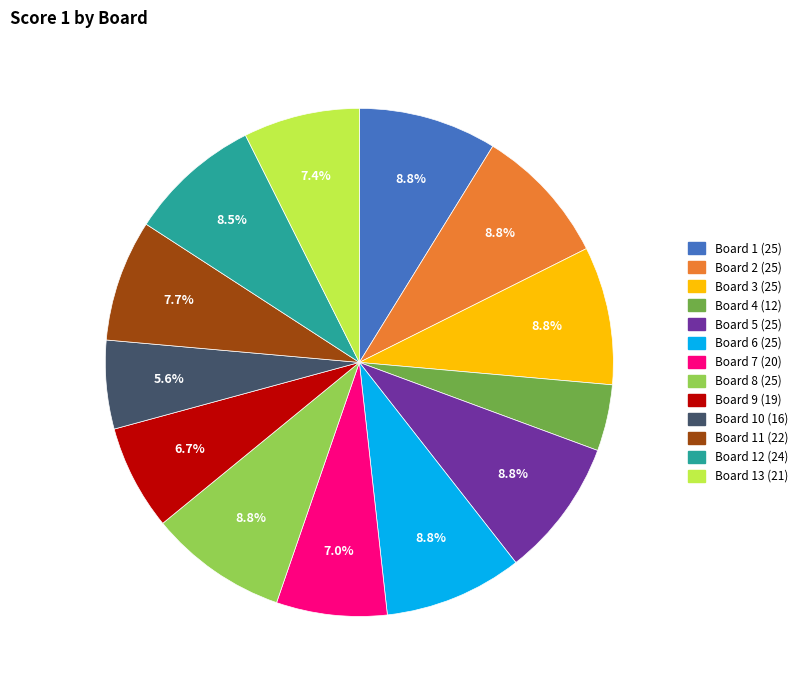

To the nearest percent, what is the combined percentage of Board 11 (22) and Board 10 (16)?

13%